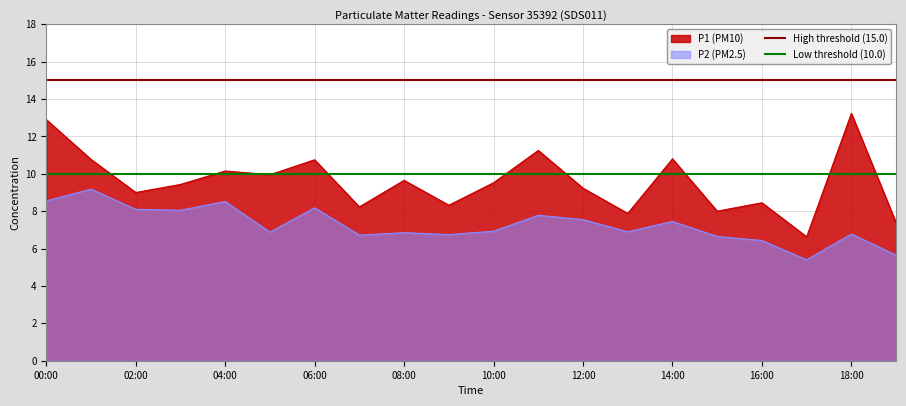

Is the value of High threshold (15.0) at 00:00 greater than the value of Low threshold (10.0) at 00:00?

Yes